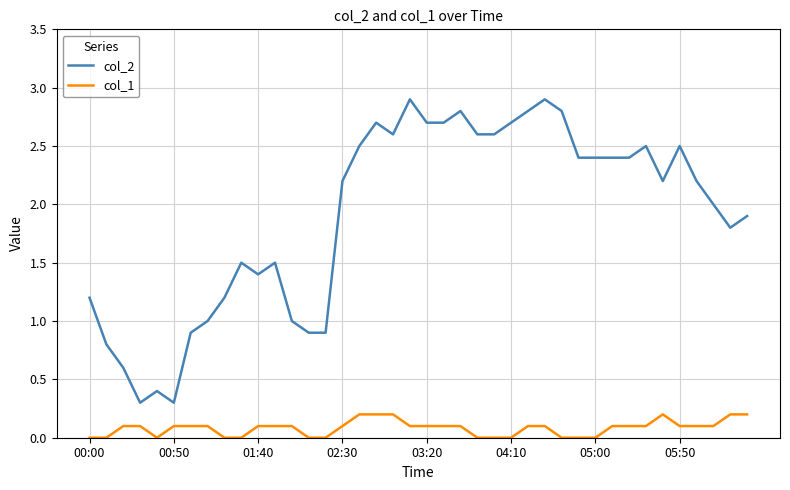

Rank the series by their average value, from lowest to highest.

col_1, col_2